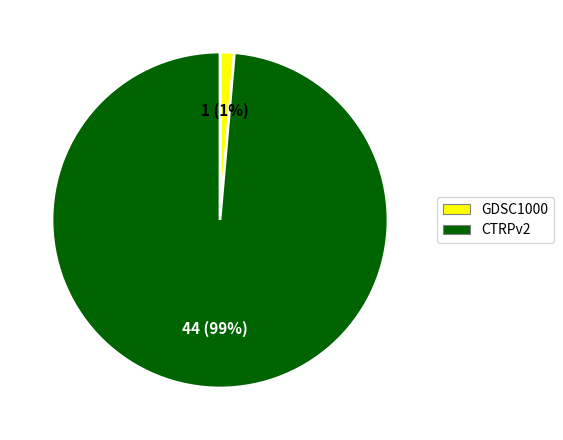

Between GDSC1000 and CTRPv2, which is larger?

CTRPv2